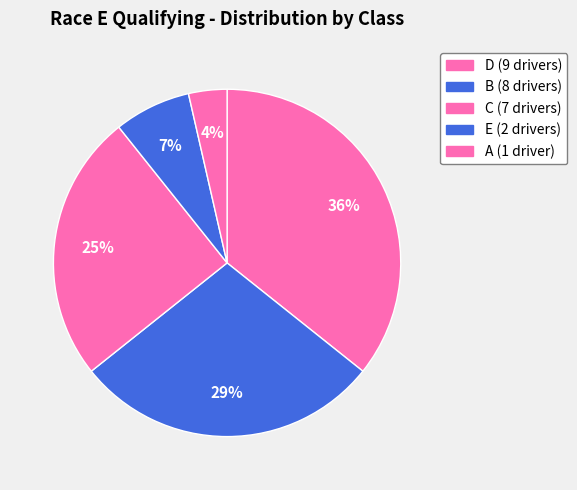

Count the number of slices in the pie.

5